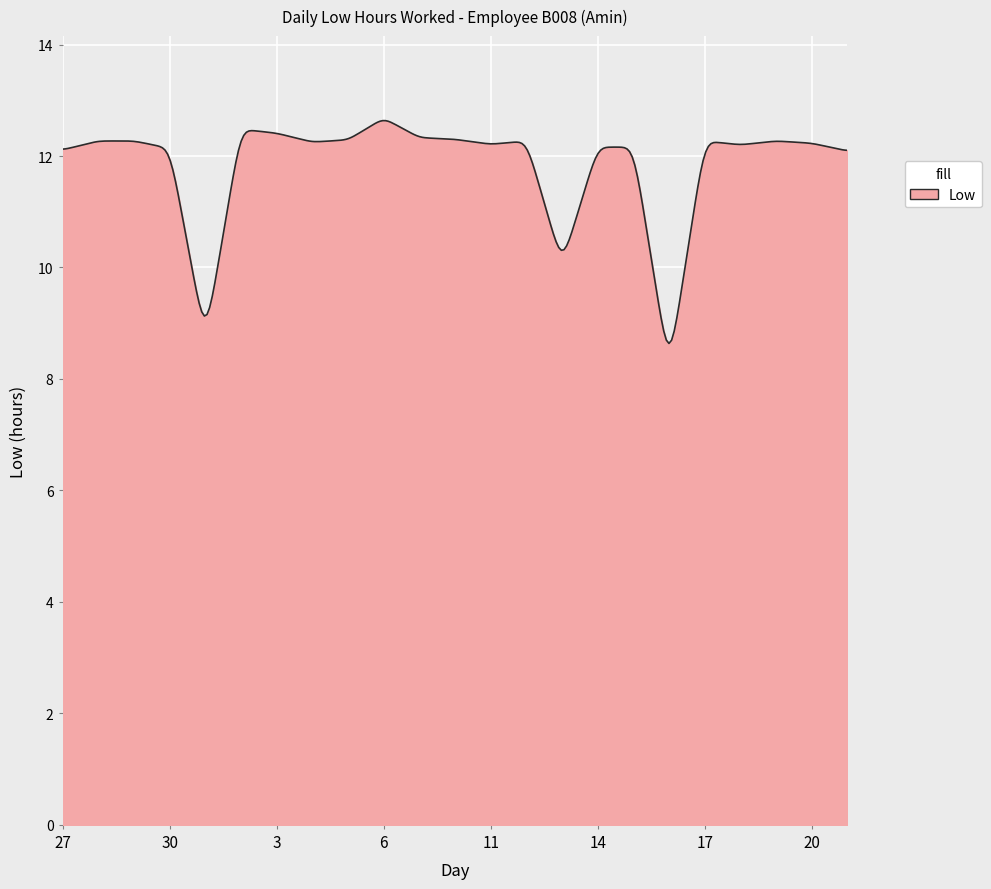

What is the difference between the maximum and minimum values?

4.0